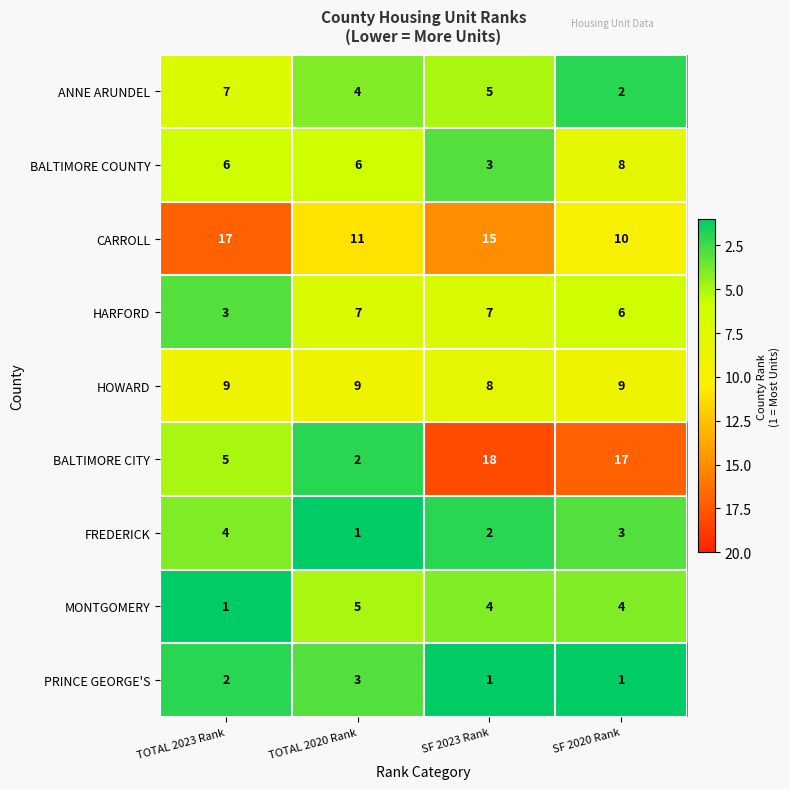

What is the total value across all series at TOTAL 2023 Rank?

54